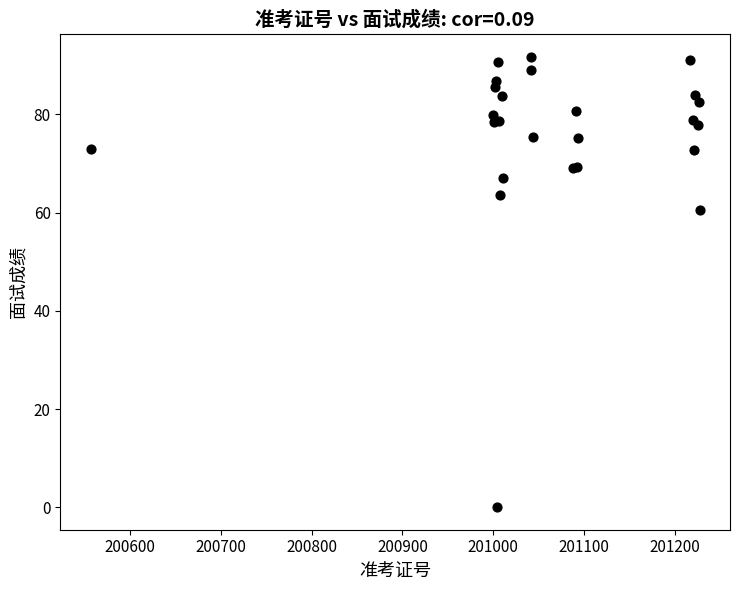

What Y value in the scatter plot is closest to 45?

60.6